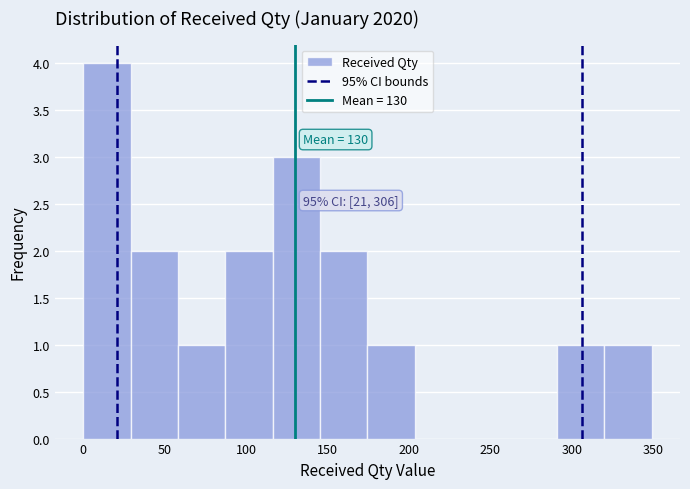

Which range on the x-axis has the tallest bar?

0 to 30